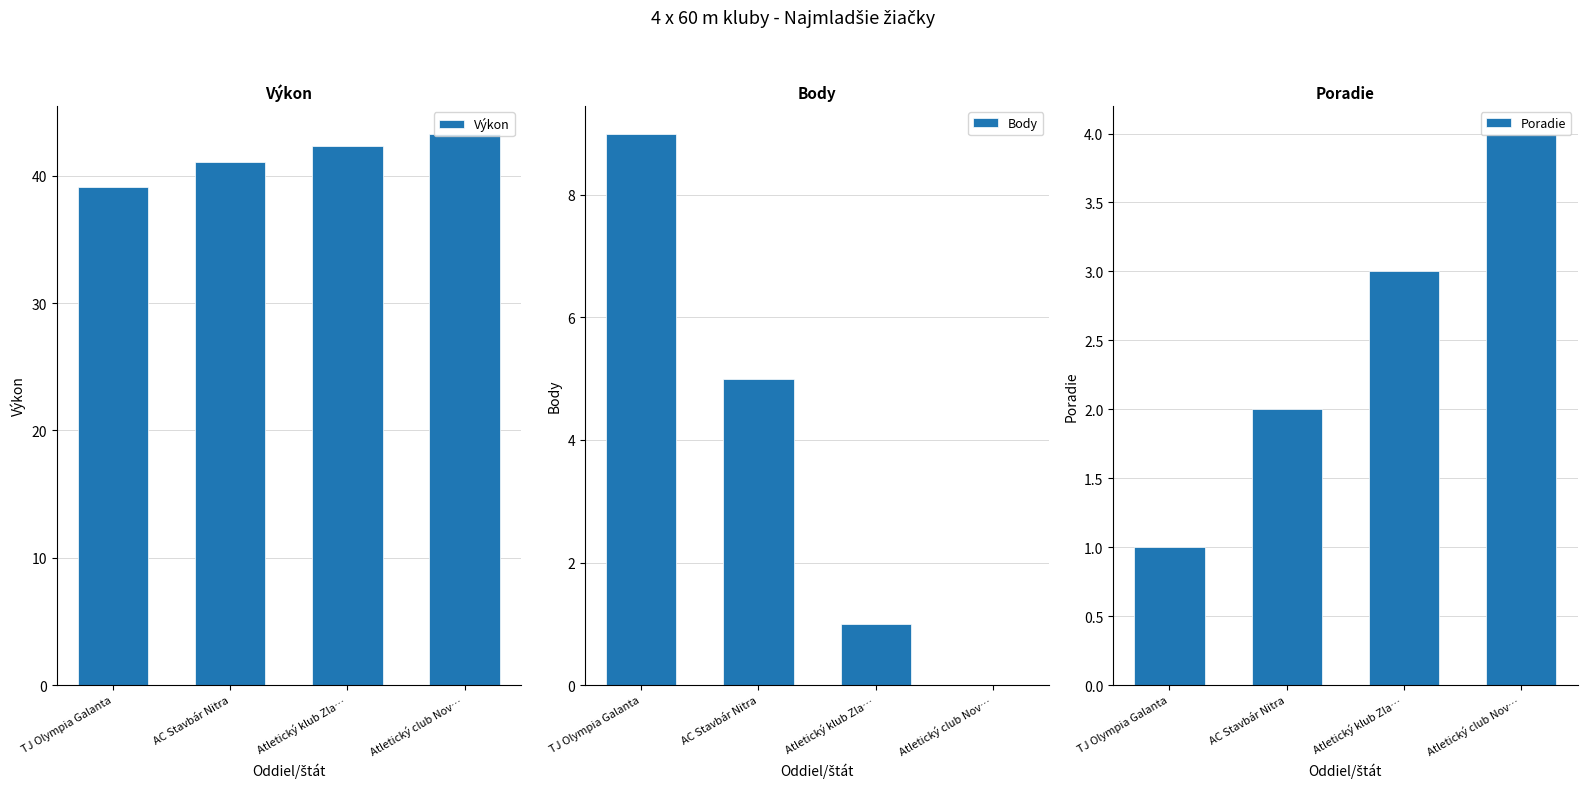

List the series in order of their peak value, lowest first.

Poradie, Body, Výkon